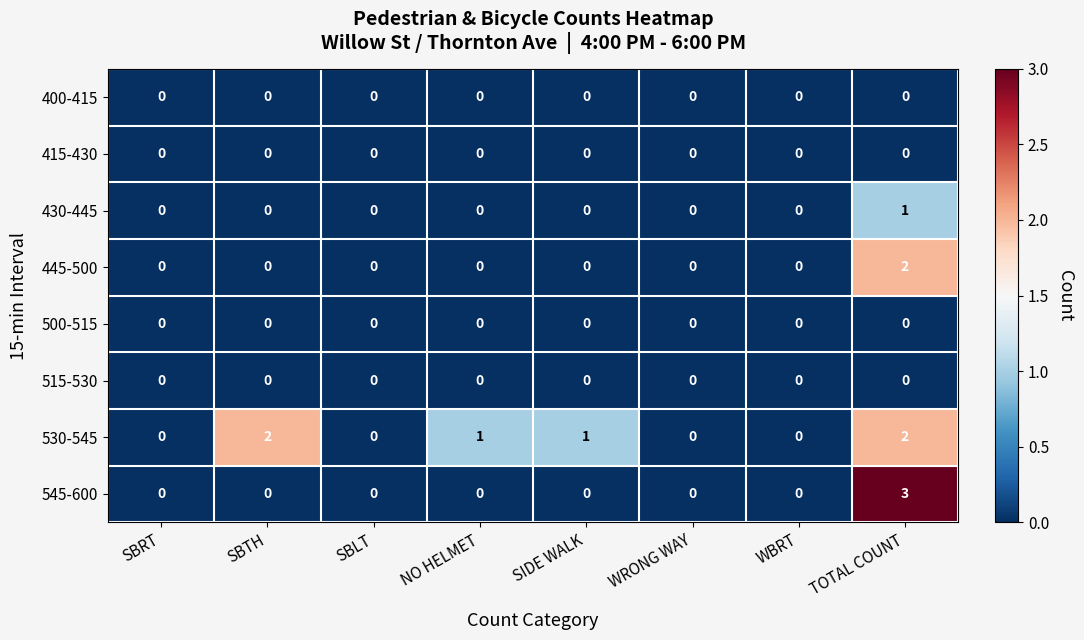

How many categories are shown in the chart?

8